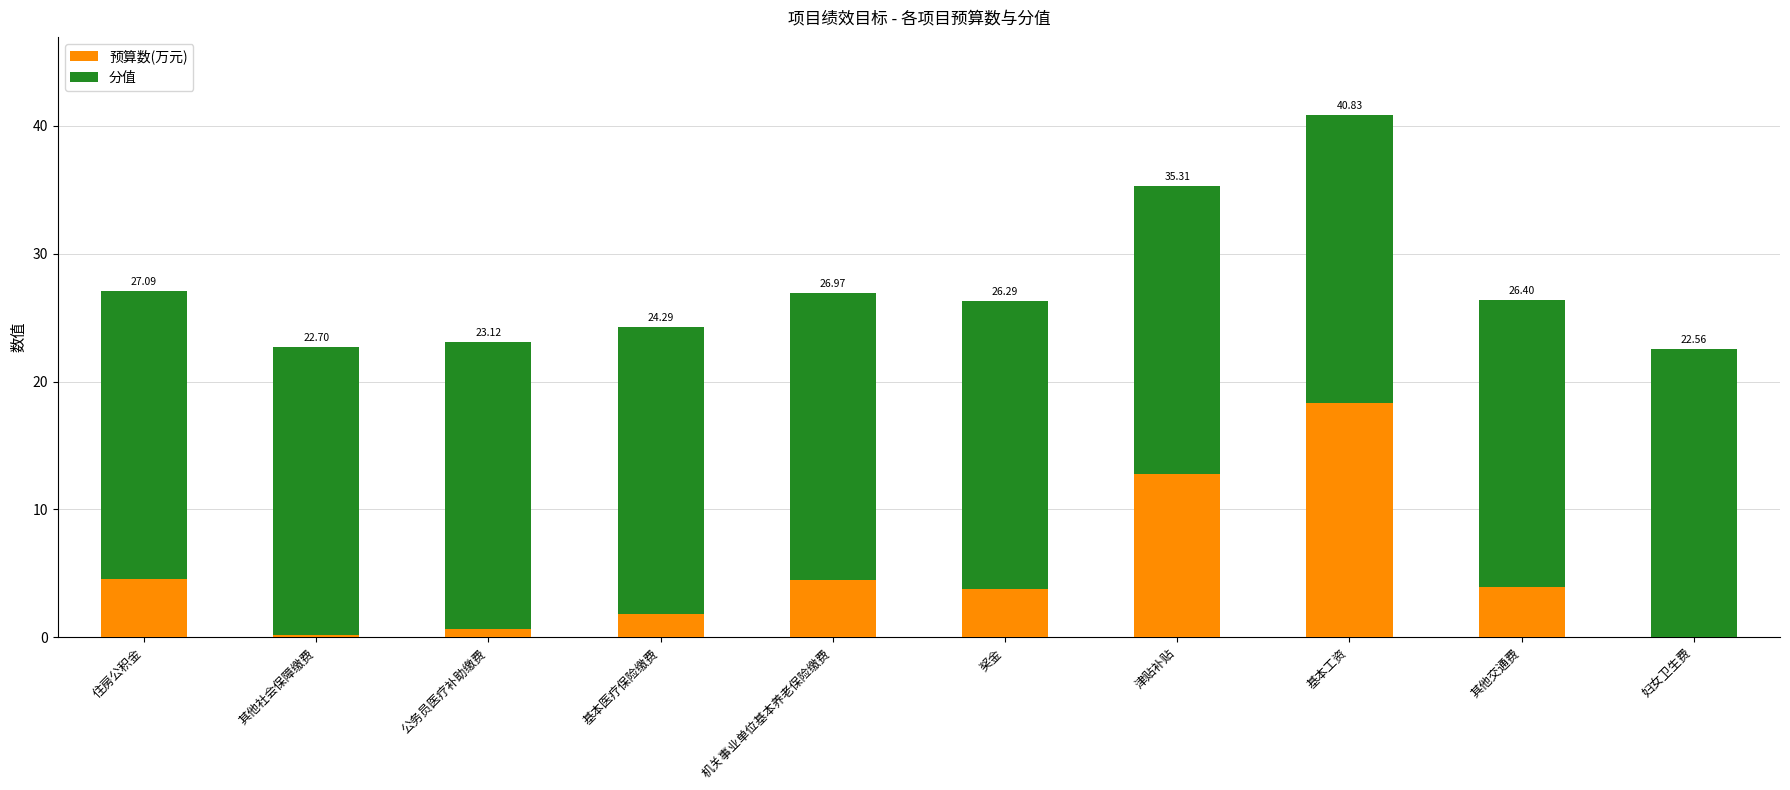

What are all the series names shown in the legend?

预算数(万元), 分值